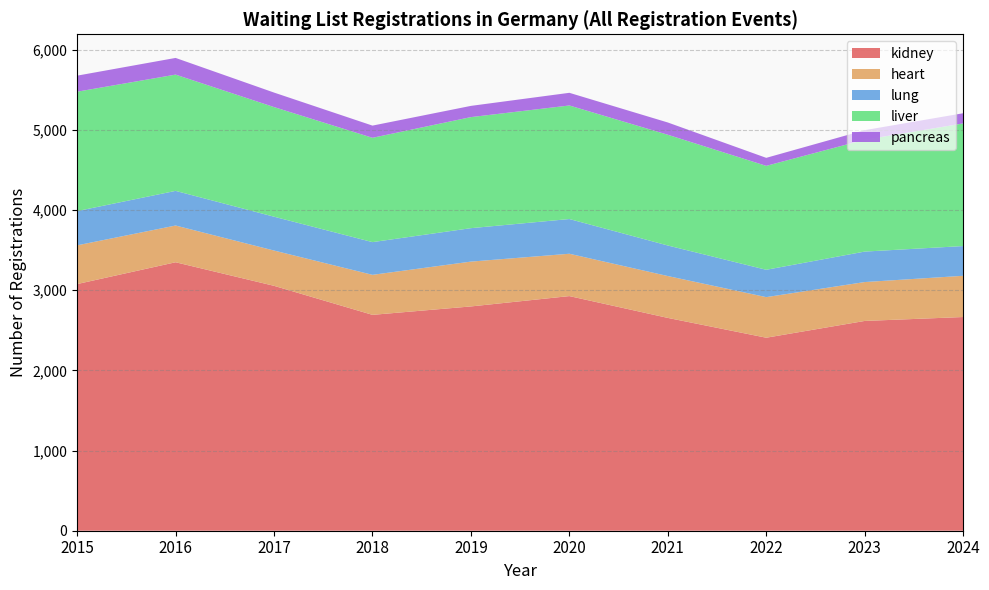

What is the approximate value of heart at 2023, to the nearest 50?

500